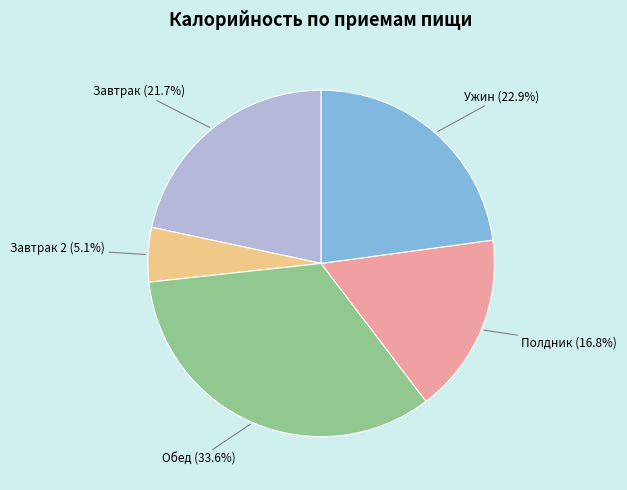

What percentage is NOT represented by Обед (33.6%)?

66.4%